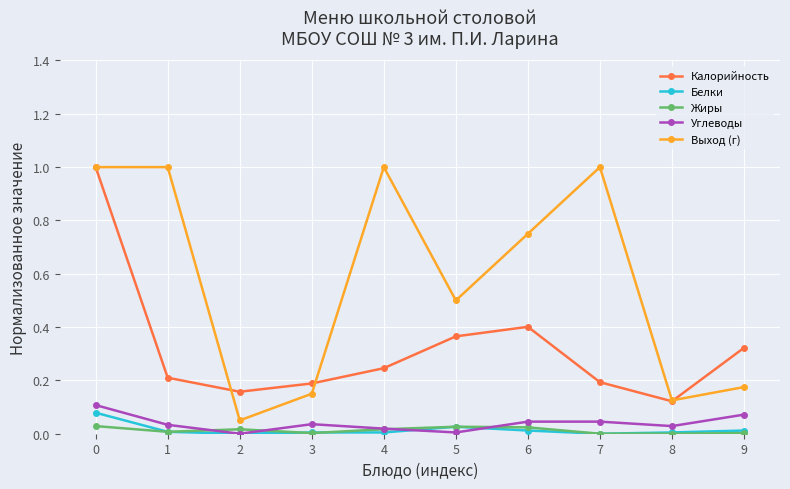

How many lines are shown in the chart?

5